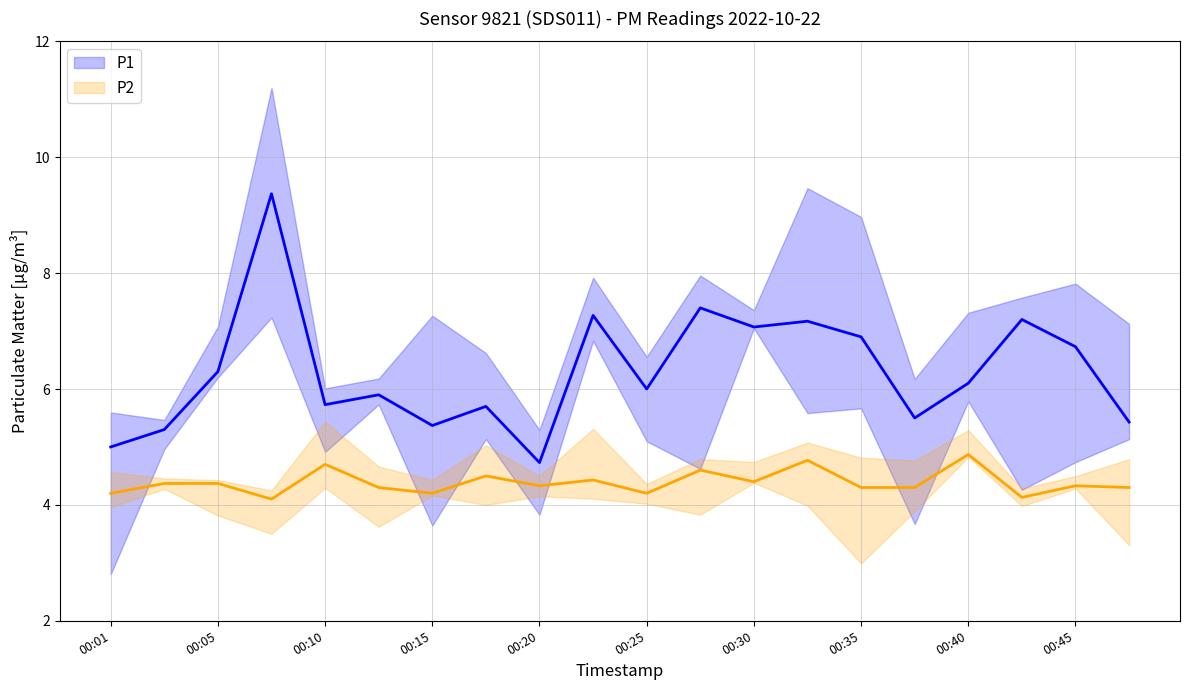

True or false: P1 has more than 2 interior local peaks.

True